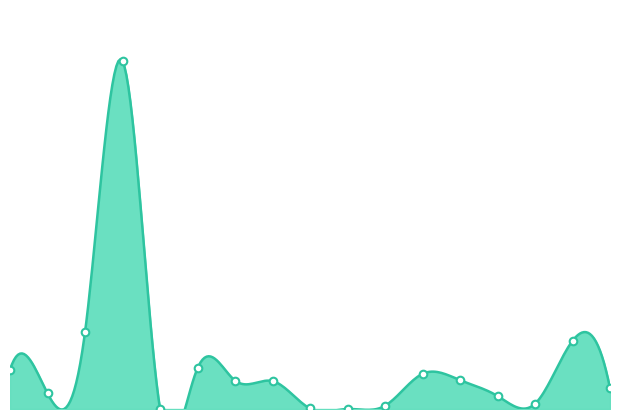

Between O Diss %sat and BOD ATU, which is larger?

O Diss %sat